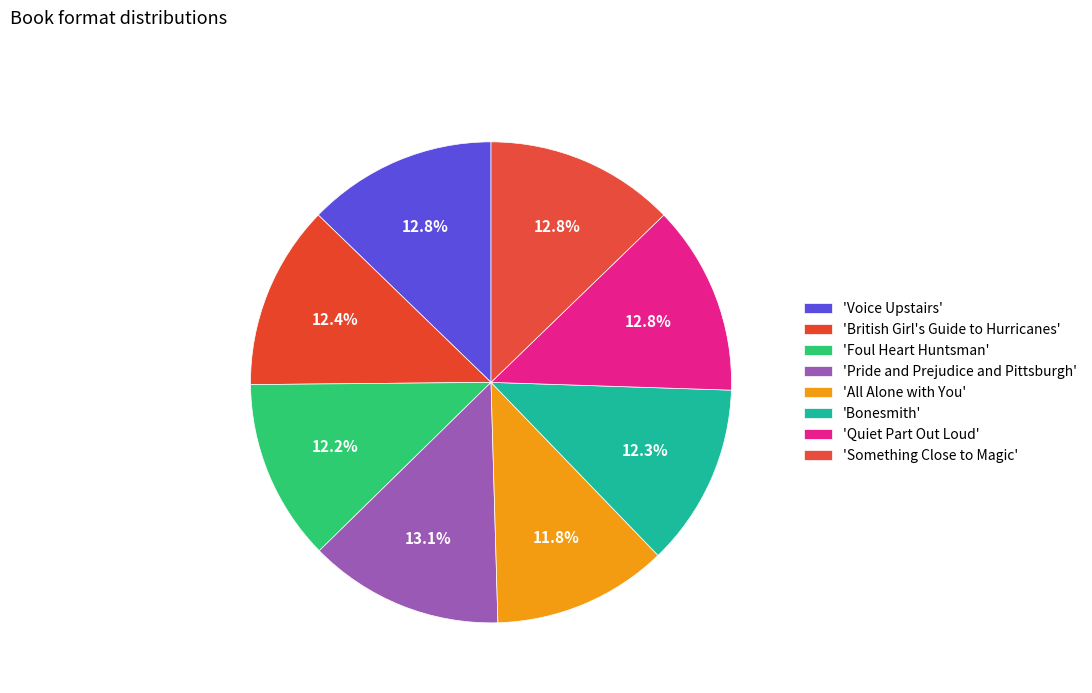

Count the number of slices in the pie.

8